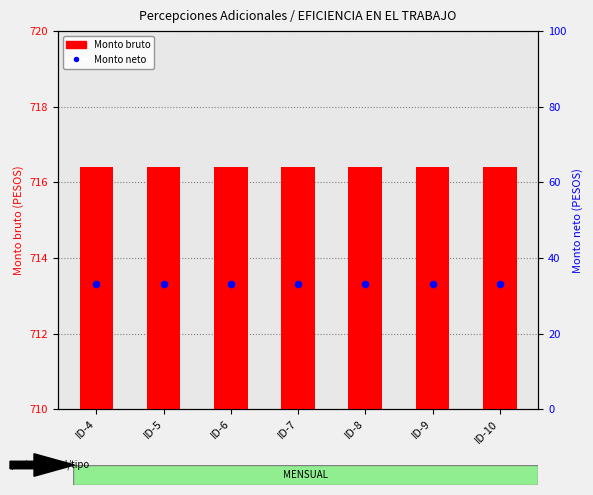

At which category is the sum across all series the highest?

ID-4